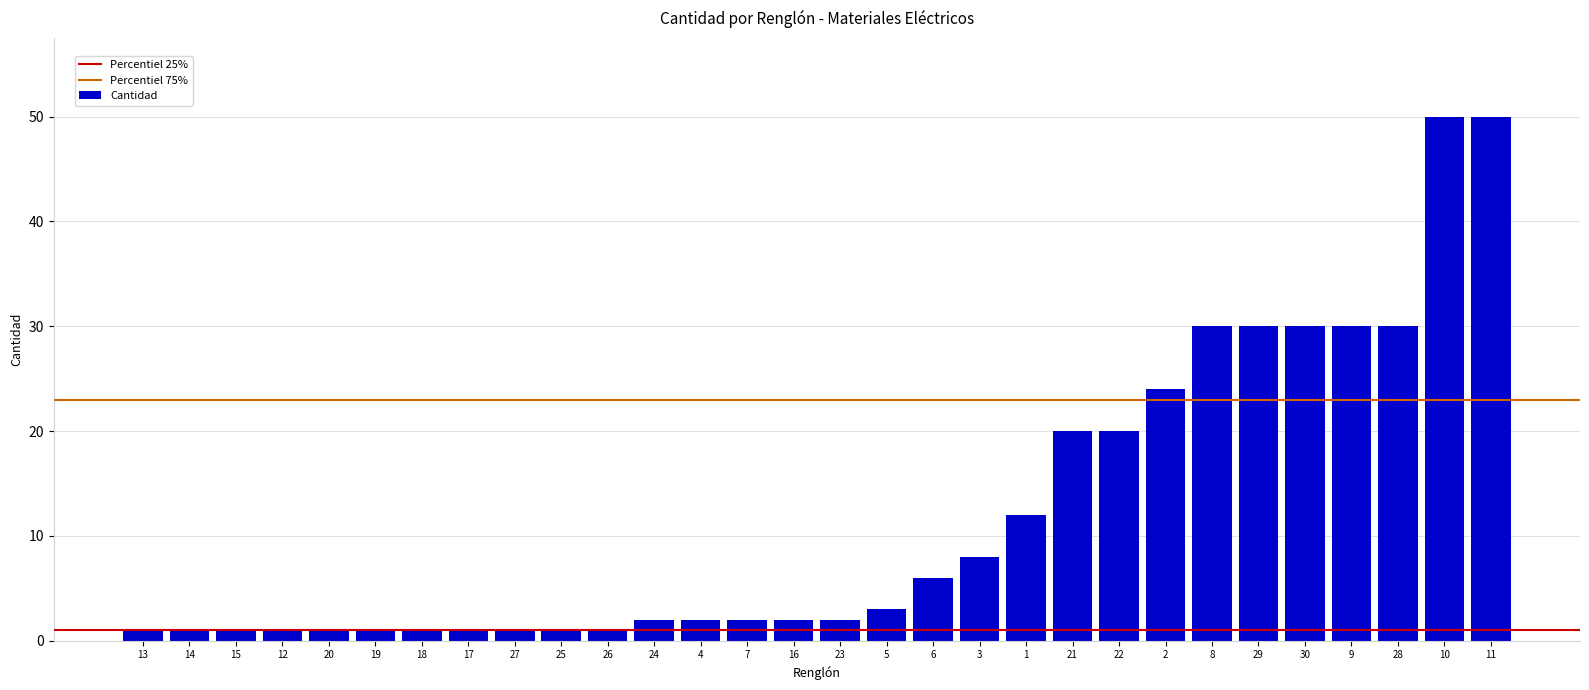

At which label is the value closest to 25?

2